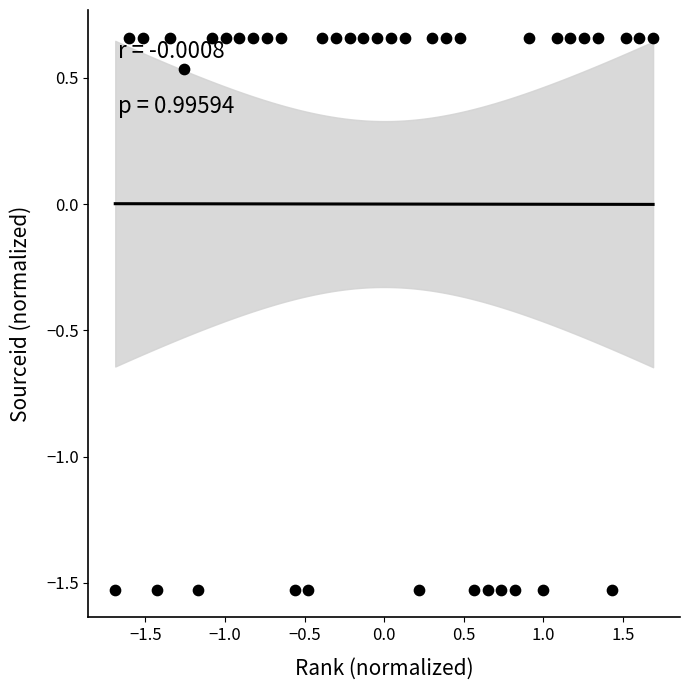

What is the range of X values (max minus min)?

3.4